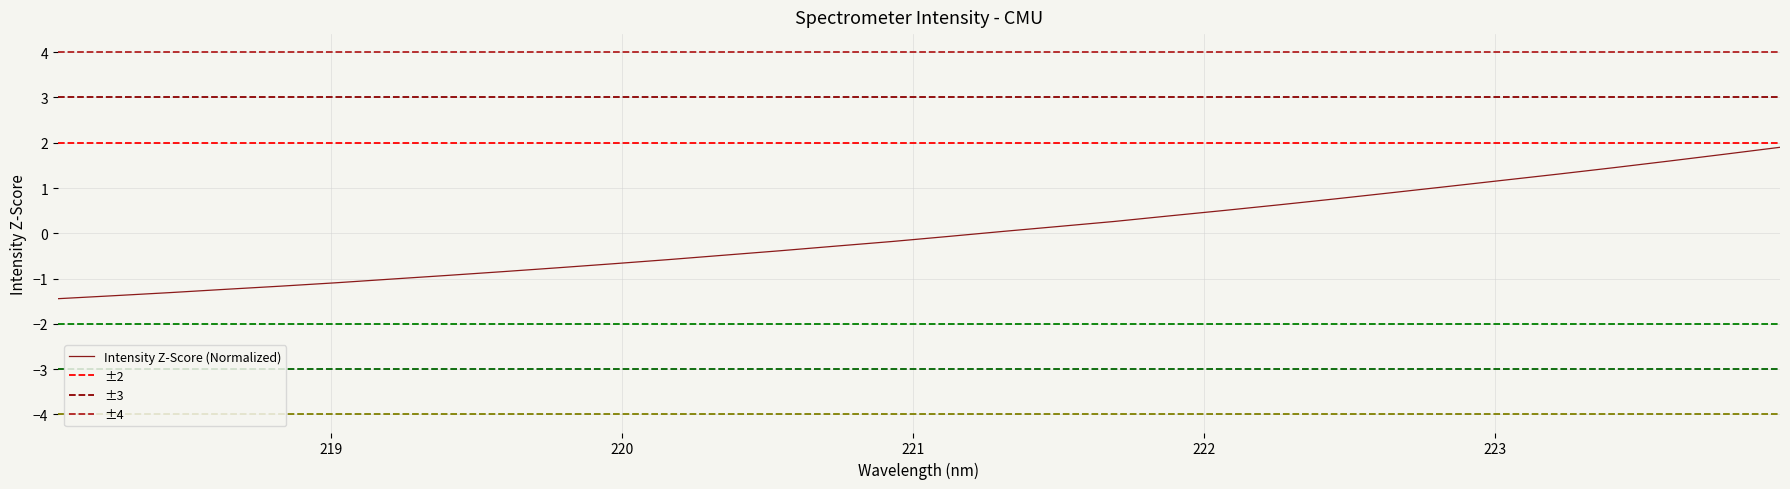

What is the label of the 27th point from the left?

223.0264